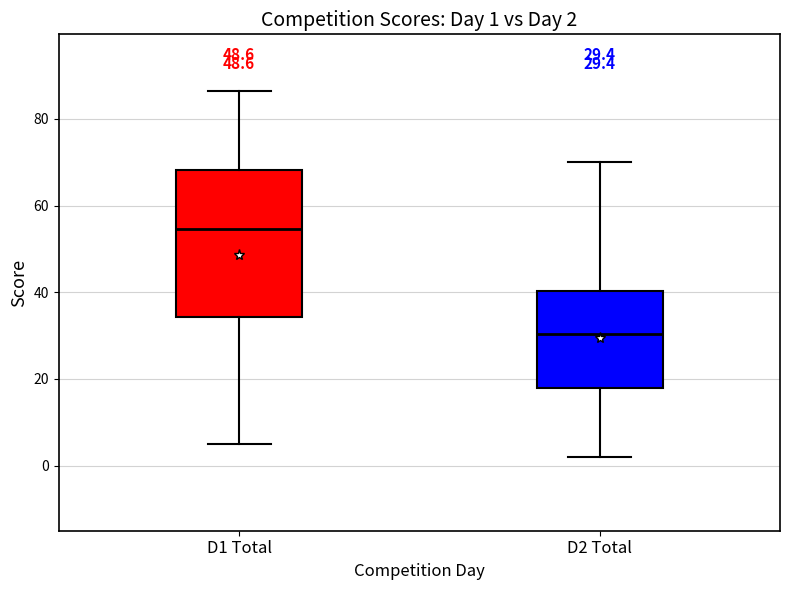

Which box's median line is the highest?

D1 Total